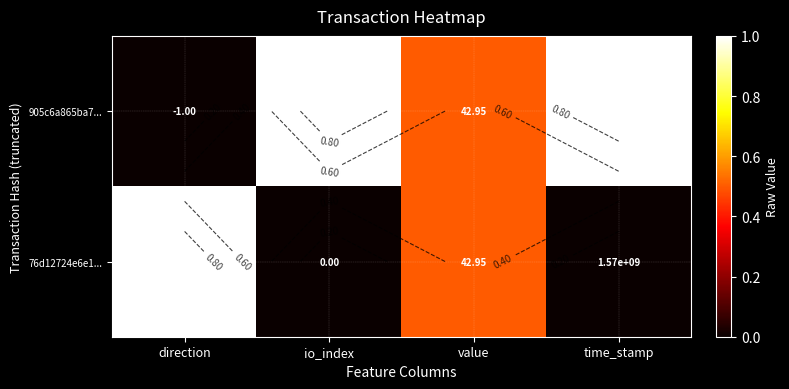

Rank the series by their average value, from highest to lowest.

905c6a865ba7..., 76d12724e6e1...